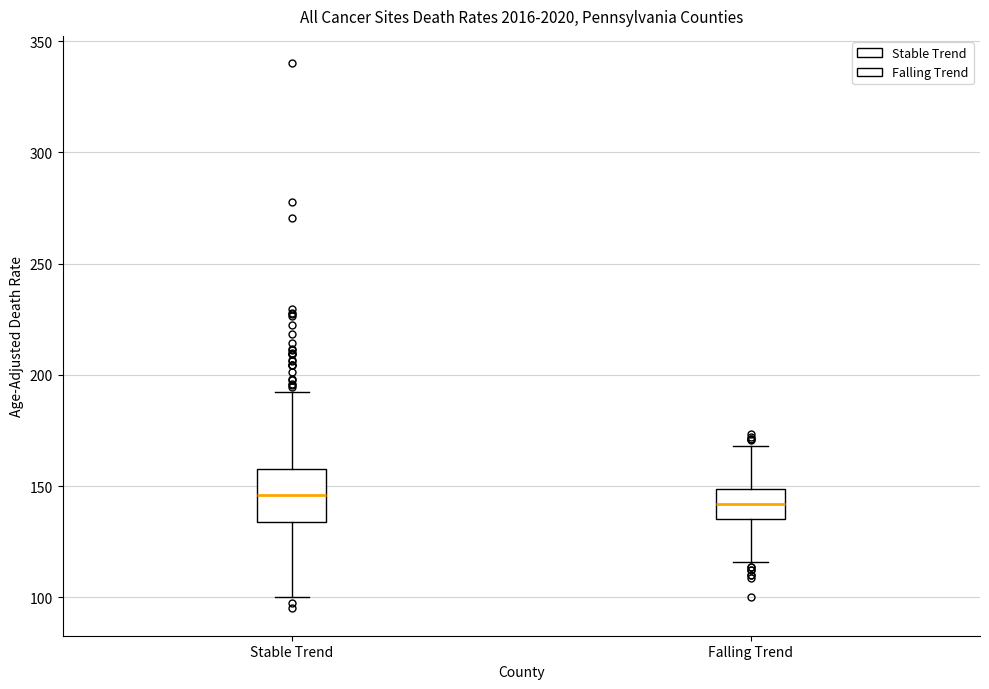

Reading left to right, read every box against the y-axis: the position of its median line, the range the box covers, and the ends of its whiskers. The values are not printed on the chart, so give them approximately, as read against the axis.

Stable Trend: median 145, box 135 to 160, whiskers 100 to 190
Falling Trend: median 140, box 135 to 150, whiskers 115 to 170